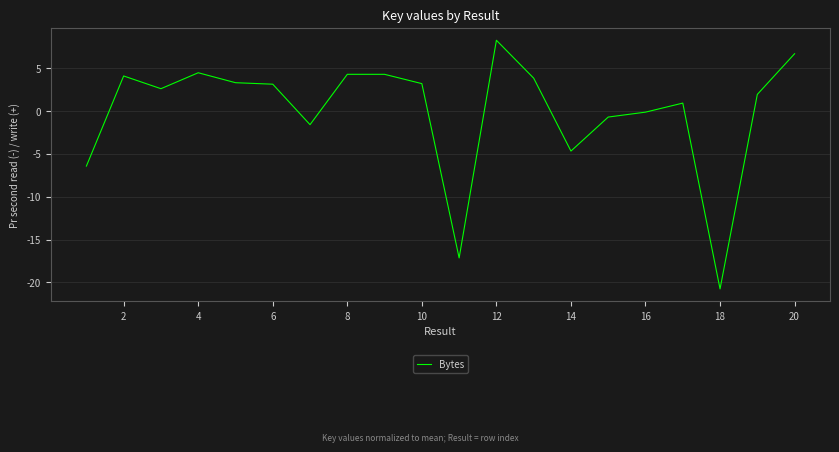

Where does the data first go above 3155489?

2